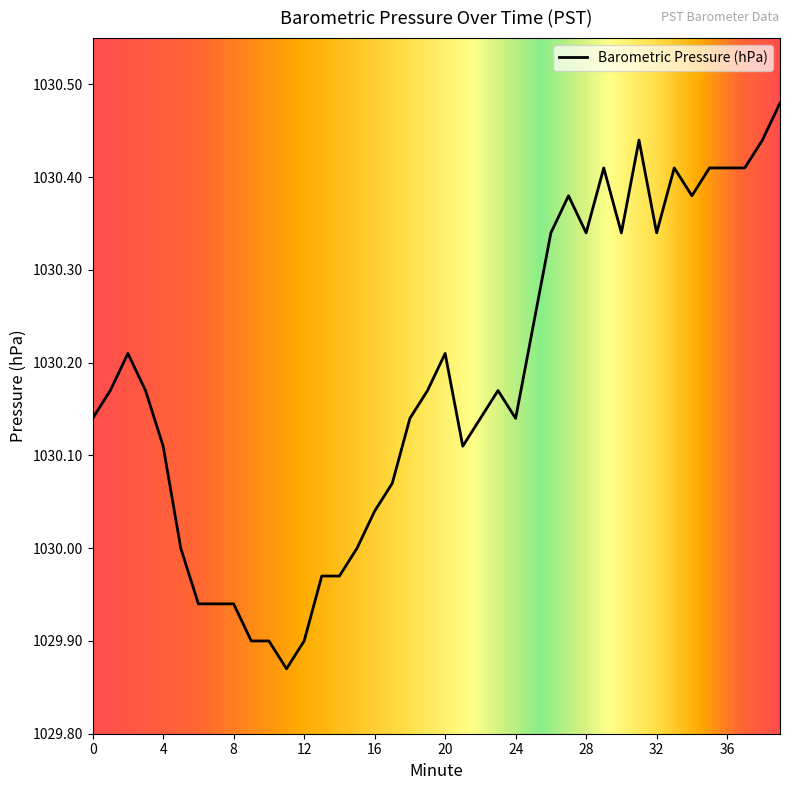

What is the difference between the maximum and minimum values?

0.6